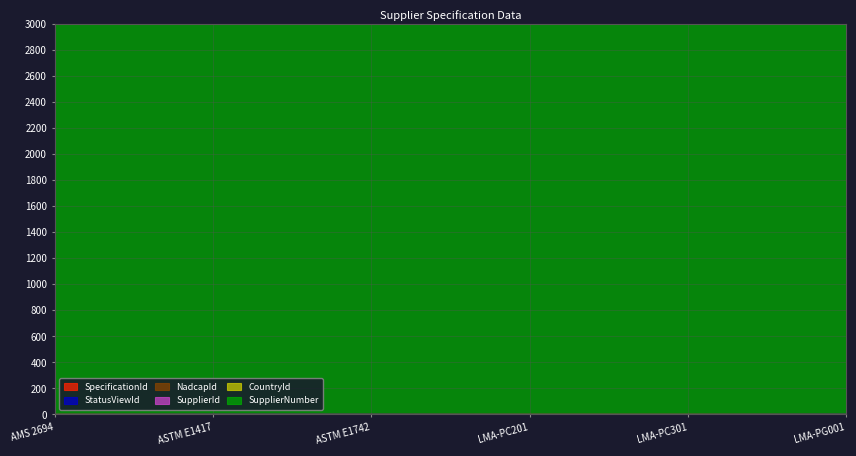

Which series has the largest total across all categories?

SupplierNumber